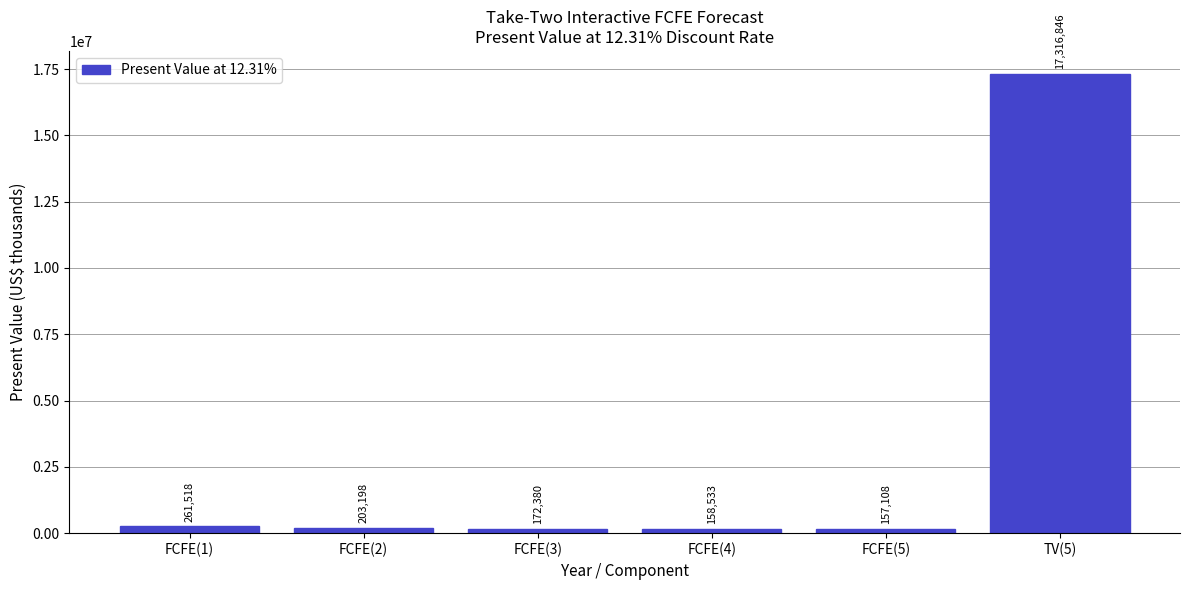

The value at FCFE(1) is 261518. True or false?

True